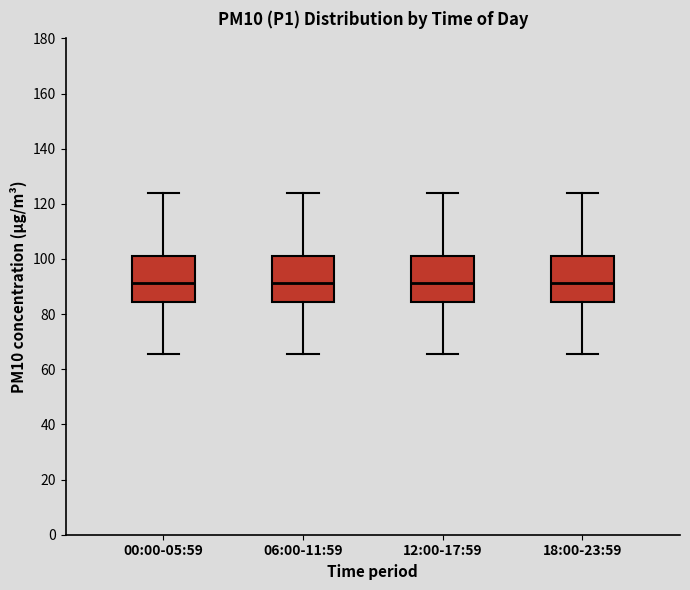

Reading left to right, read every box against the y-axis: the position of its median line, the range the box covers, and the ends of its whiskers. The values are not printed on the chart, so give them approximately, as read against the axis.

00:00-05:59: median 92, box 84 to 102, whiskers 66 to 124
06:00-11:59: median 92, box 84 to 102, whiskers 66 to 124
12:00-17:59: median 92, box 84 to 102, whiskers 66 to 124
18:00-23:59: median 92, box 84 to 102, whiskers 66 to 124